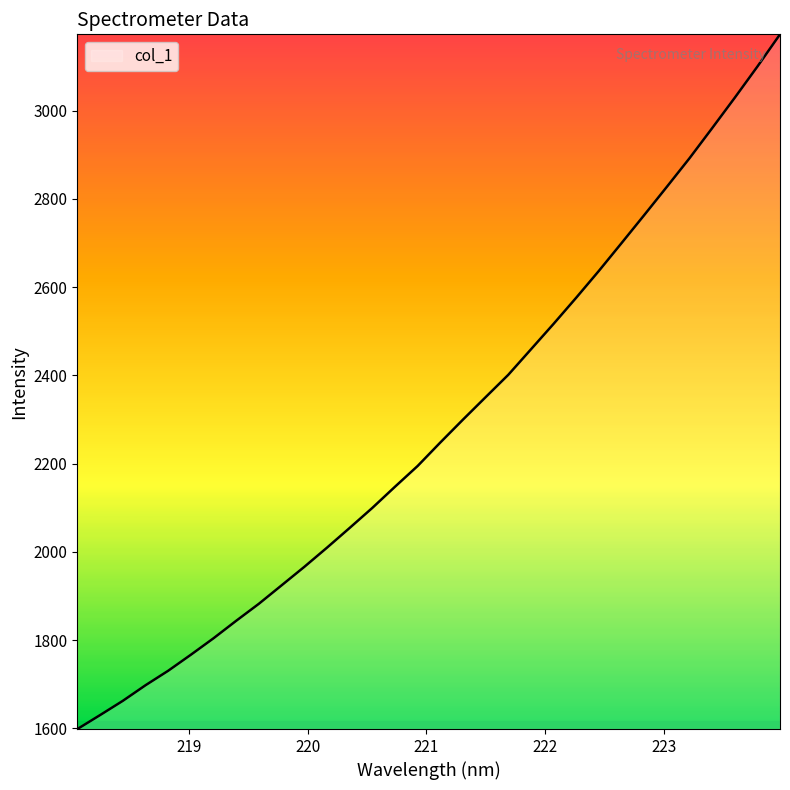

True or false: there are more than 1 points higher than both neighbors.

False